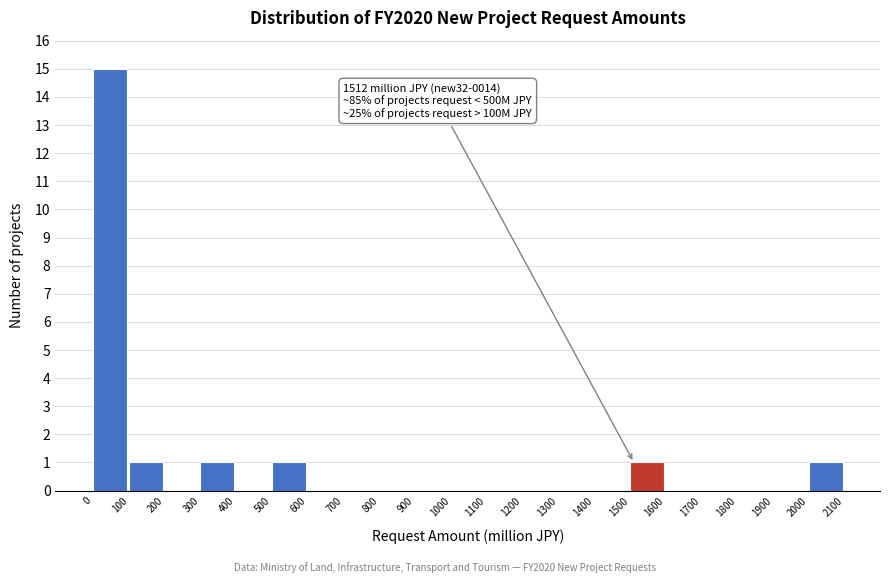

Which range on the x-axis has the tallest bar?

0 to 100